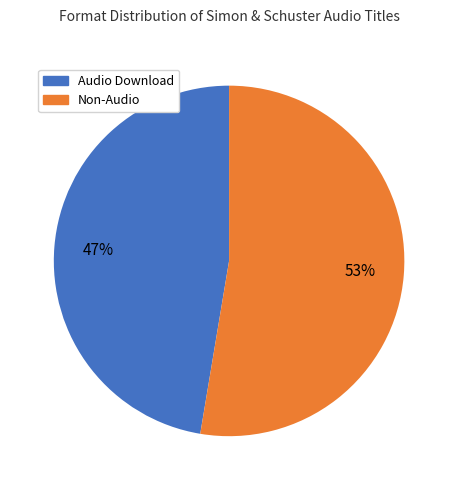

Is there any slice that represents more than half of the pie?

Yes